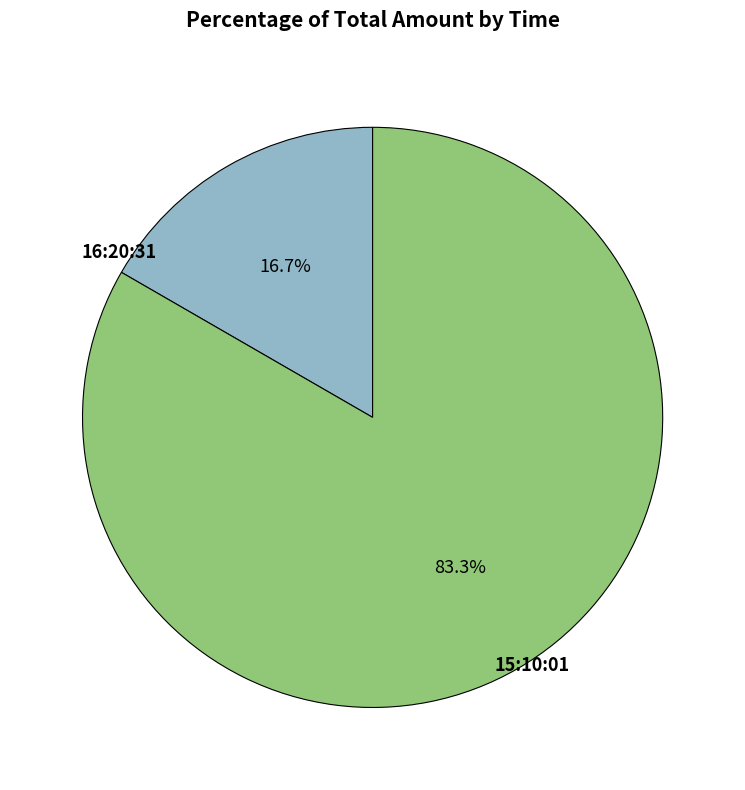

Is 15:10:01 the majority of the pie?

Yes